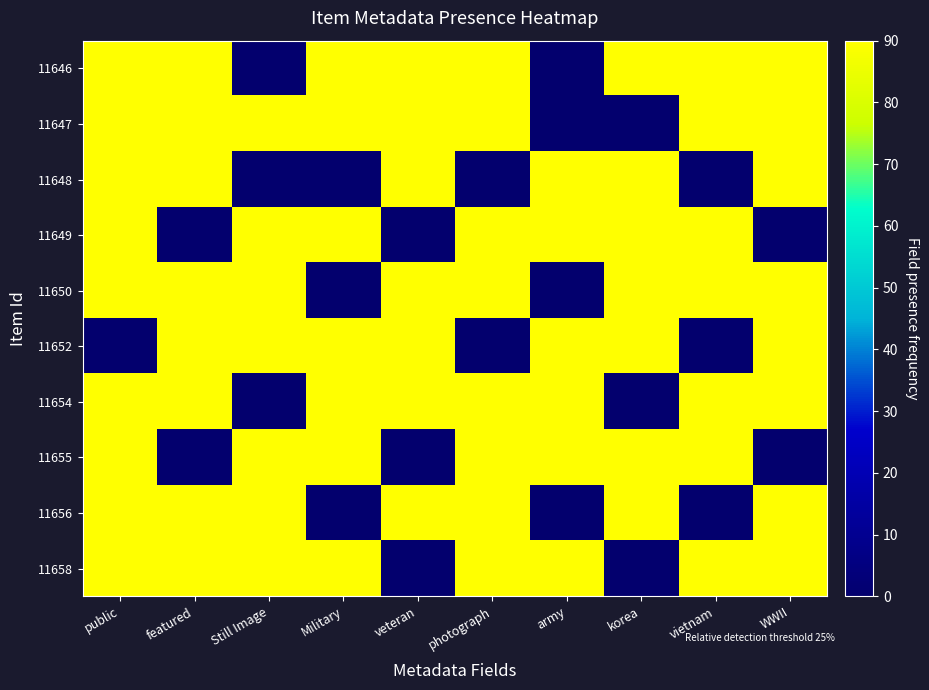

Reading right to left, what are all the values shown in this chart?

11646: WWII=90	vietnam=90	korea=90	army=0	photograph=90	veteran=90	Military=90	Still Image=0	featured=90	public=90
11647: WWII=90	vietnam=90	korea=0	army=0	photograph=90	veteran=90	Military=90	Still Image=90	featured=90	public=90
11648: WWII=90	vietnam=0	korea=90	army=90	photograph=0	veteran=90	Military=0	Still Image=0	featured=90	public=90
11649: WWII=0	vietnam=90	korea=90	army=90	photograph=90	veteran=0	Military=90	Still Image=90	featured=0	public=90
11650: WWII=90	vietnam=90	korea=90	army=0	photograph=90	veteran=90	Military=0	Still Image=90	featured=90	public=90
11652: WWII=90	vietnam=0	korea=90	army=90	photograph=0	veteran=90	Military=90	Still Image=90	featured=90	public=0
11654: WWII=90	vietnam=90	korea=0	army=90	photograph=90	veteran=90	Military=90	Still Image=0	featured=90	public=90
11655: WWII=0	vietnam=90	korea=90	army=90	photograph=90	veteran=0	Military=90	Still Image=90	featured=0	public=90
11656: WWII=90	vietnam=0	korea=90	army=0	photograph=90	veteran=90	Military=0	Still Image=90	featured=90	public=90
11658: WWII=90	vietnam=90	korea=0	army=90	photograph=90	veteran=0	Military=90	Still Image=90	featured=90	public=90